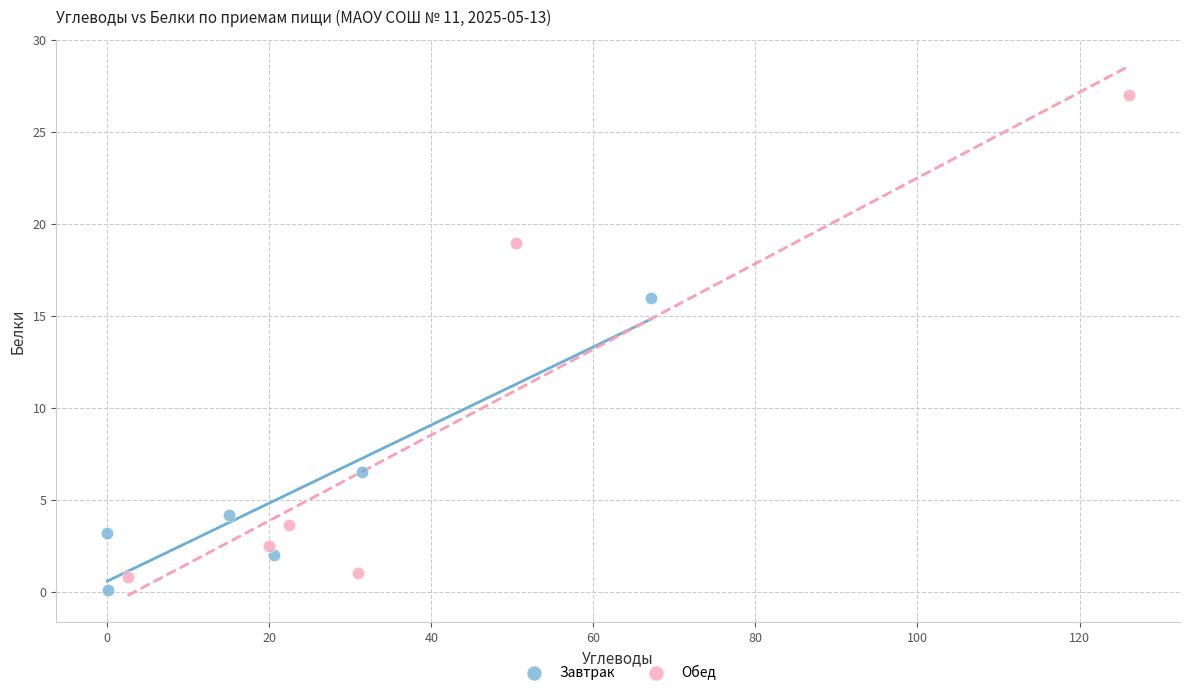

What are all the series names shown in the legend?

Завтрак, Обед